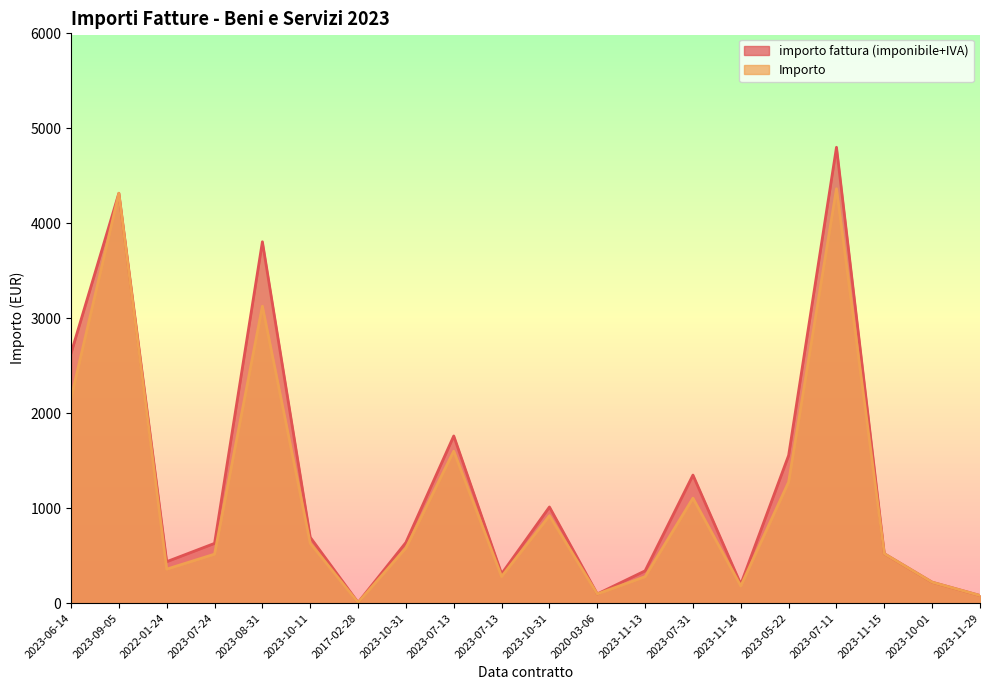

Is it true that Importo equals 1600.0 at 2023-07-13?

True